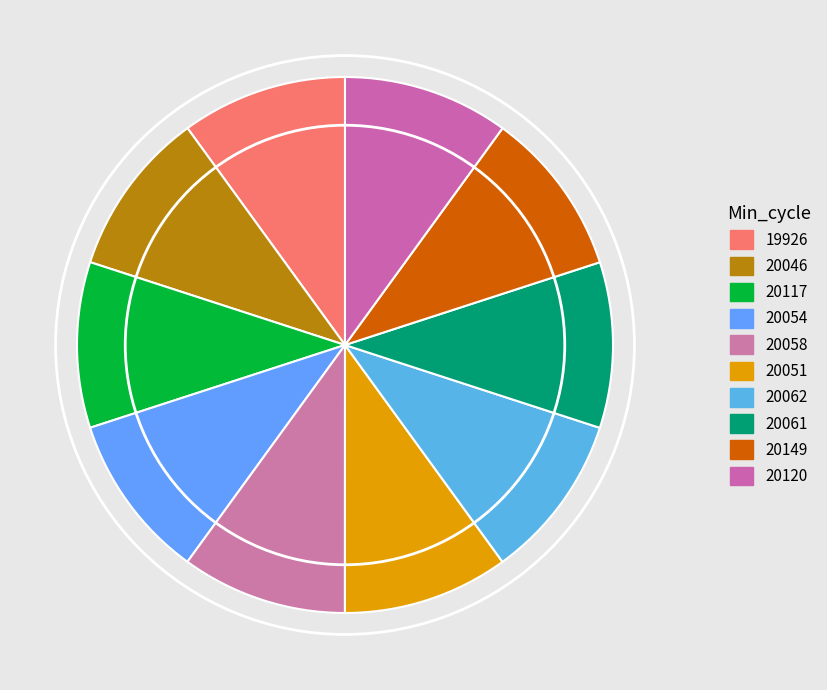

How many slices are in this pie chart?

10